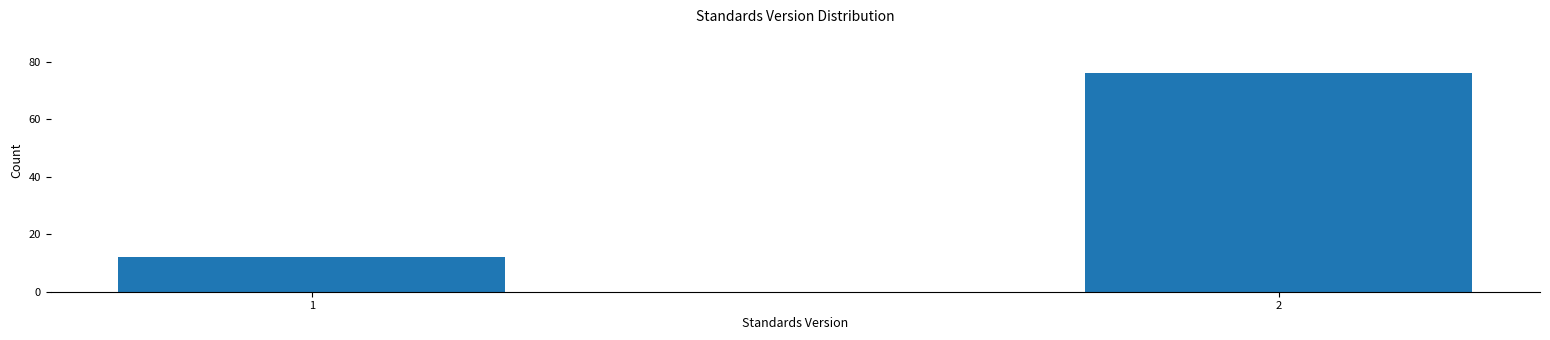

Reading left to right, transcribe all the data shown in this chart.

12	76